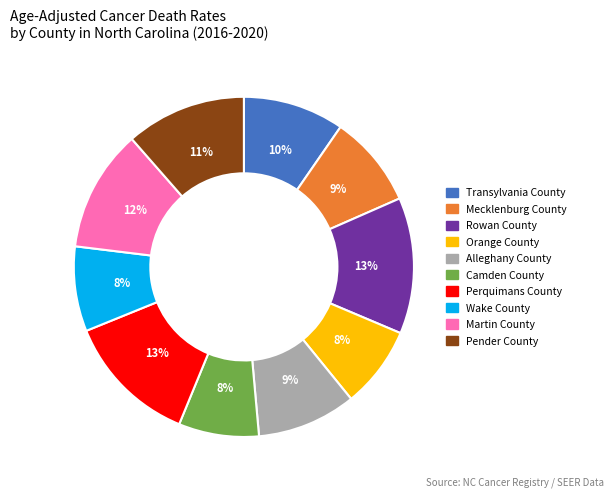

To the nearest percent, what is the combined percentage of Transylvania County and Rowan County?

23%